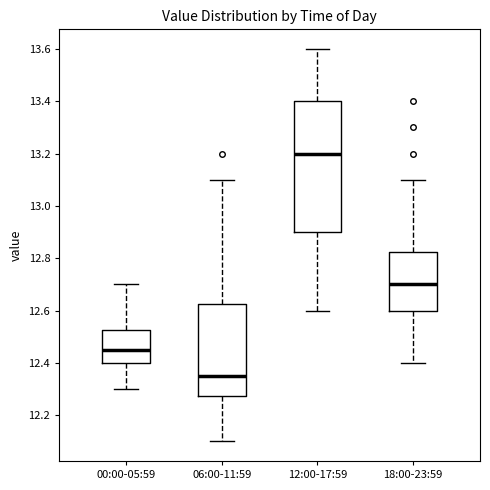

Which box's median line is the lowest?

06:00-11:59